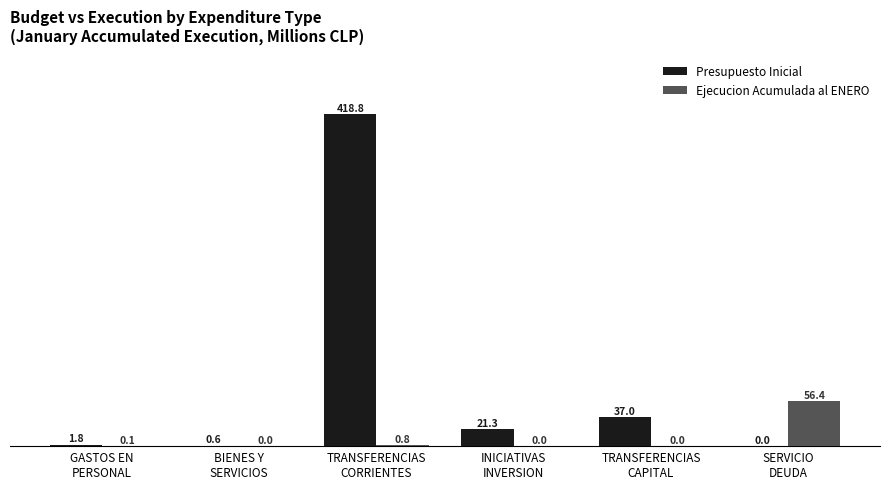

At which label does Presupuesto Inicial first exceed 21?

TRANSFERENCIAS
CORRIENTES